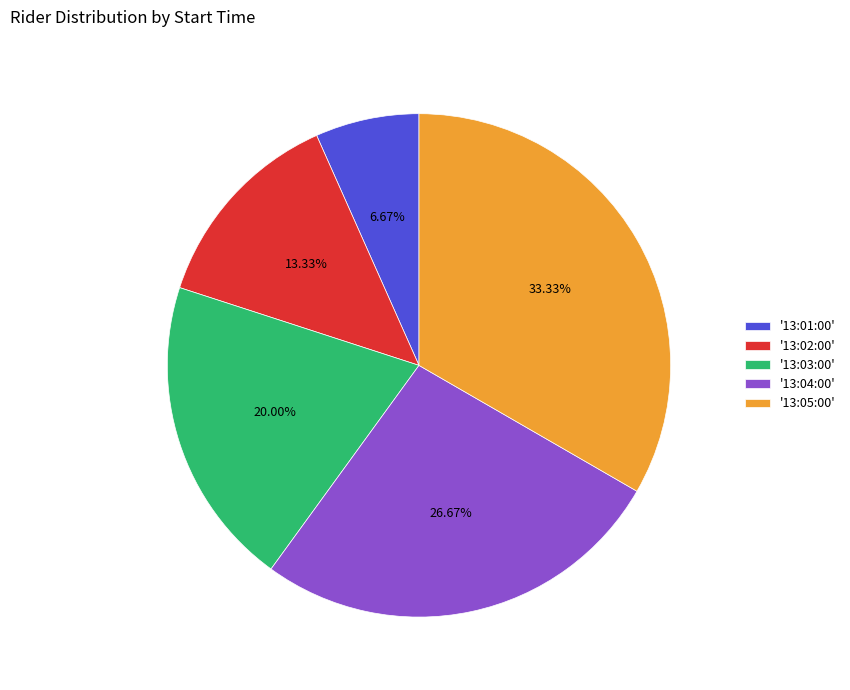

Do '13:01:00' and '13:05:00' together represent more than half of the pie?

No